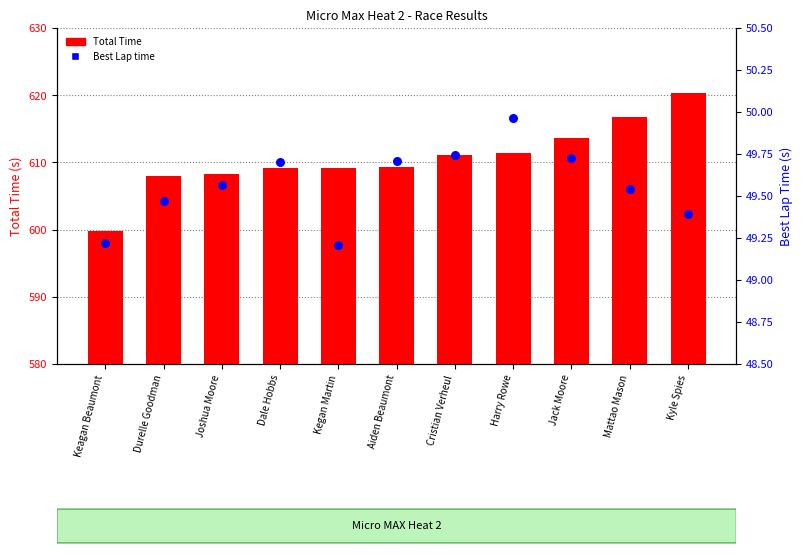

Which series has the widest spread of Y values?

Total Time